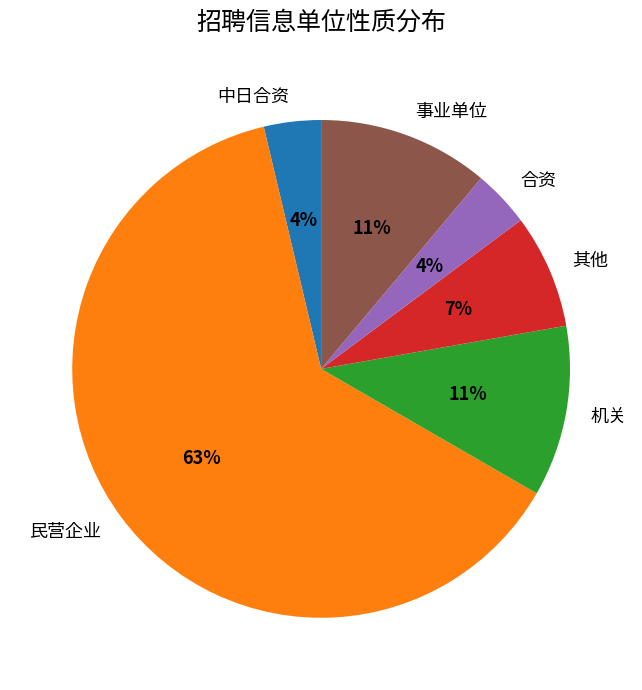

Is there a majority slice in this chart?

Yes